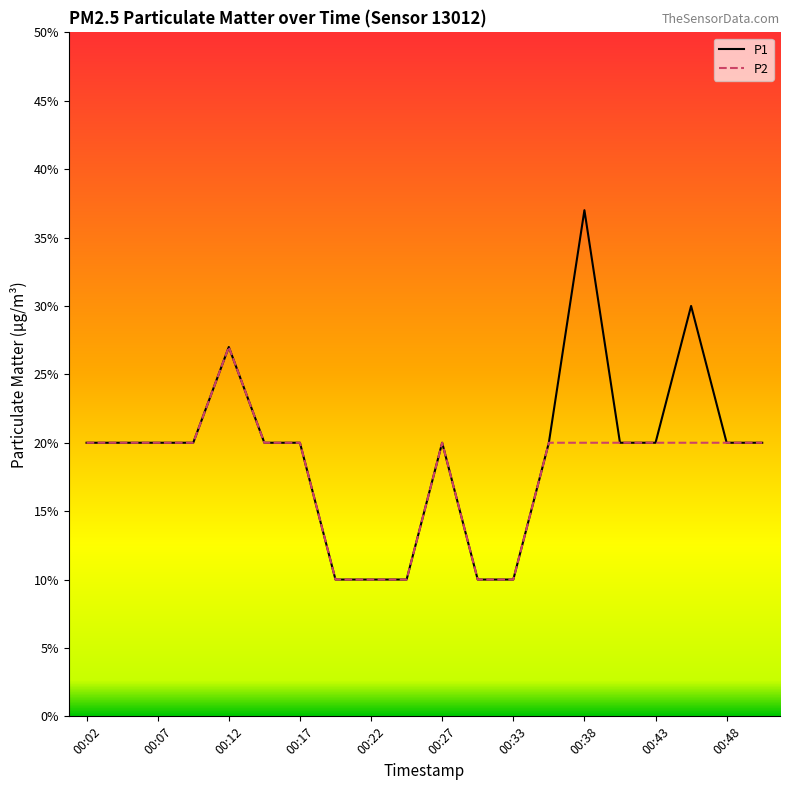

True or false: P1 and P2 intersect in this chart.

False